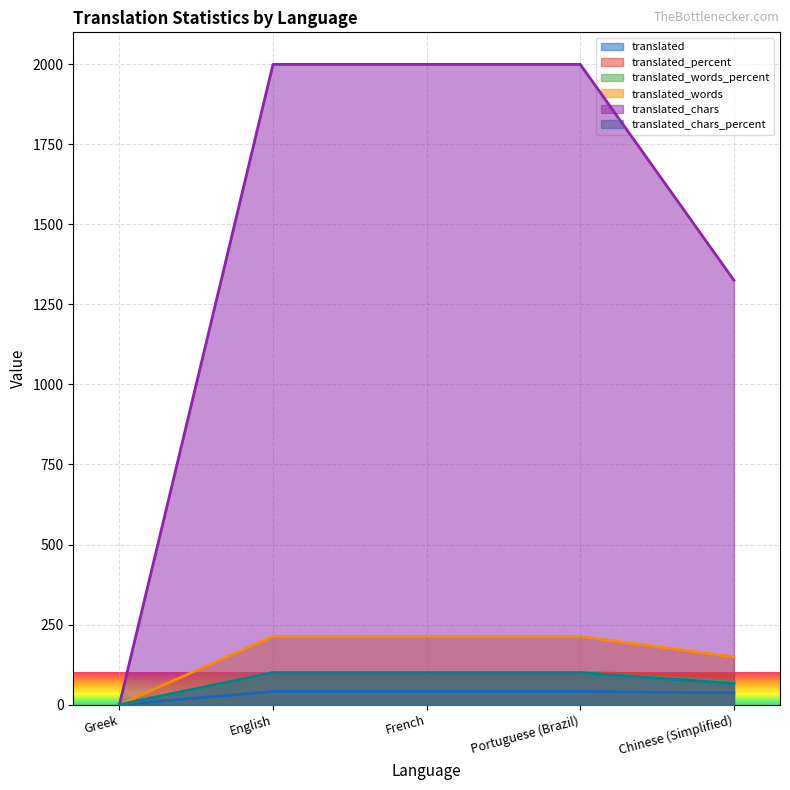

Between Greek and Chinese (Simplified), which is larger?

Chinese (Simplified)